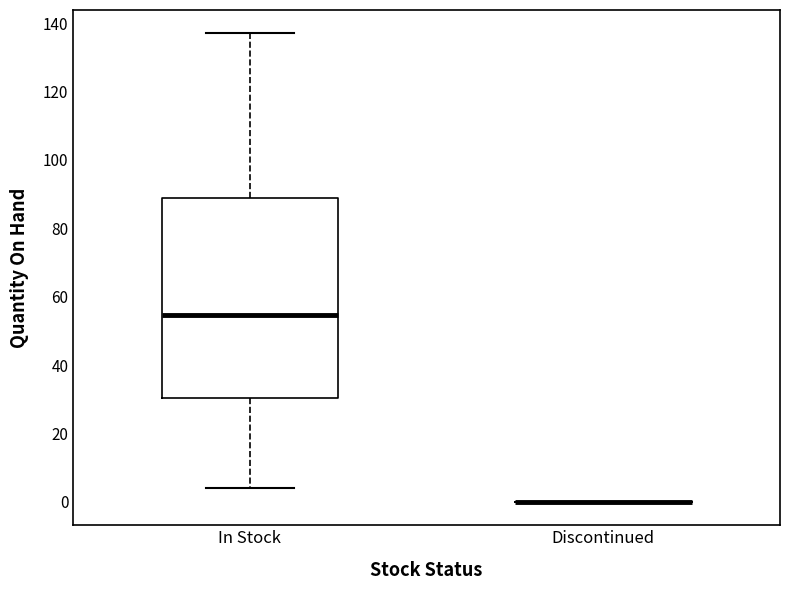

Reading left to right, transcribe this box plot: for each box, give where its median line is, the range the box spans, and where its two whiskers end, as read against the y-axis. The values are not printed on the chart, so give them approximately, as read against the axis.

In Stock: median 54, box 30 to 88, whiskers 4 to 138
Discontinued: box collapsed to a line at 0, whiskers 0 to 0